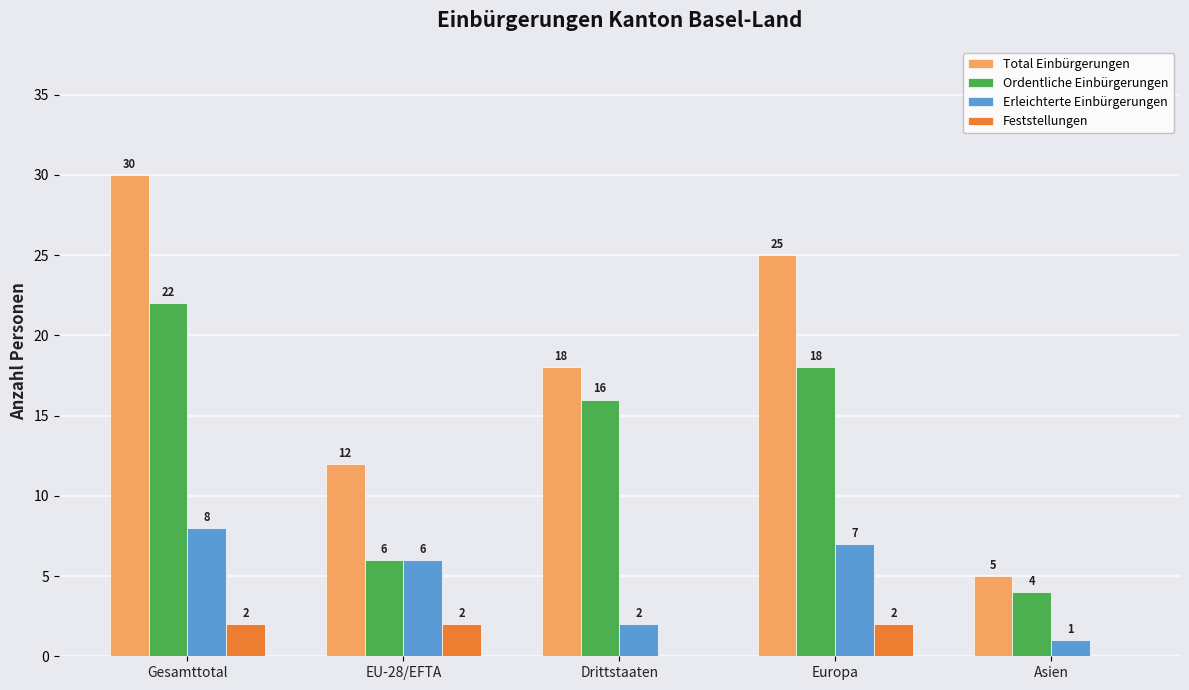

Between Europa and Asien, which series saw the biggest shift?

Total Einbürgerungen